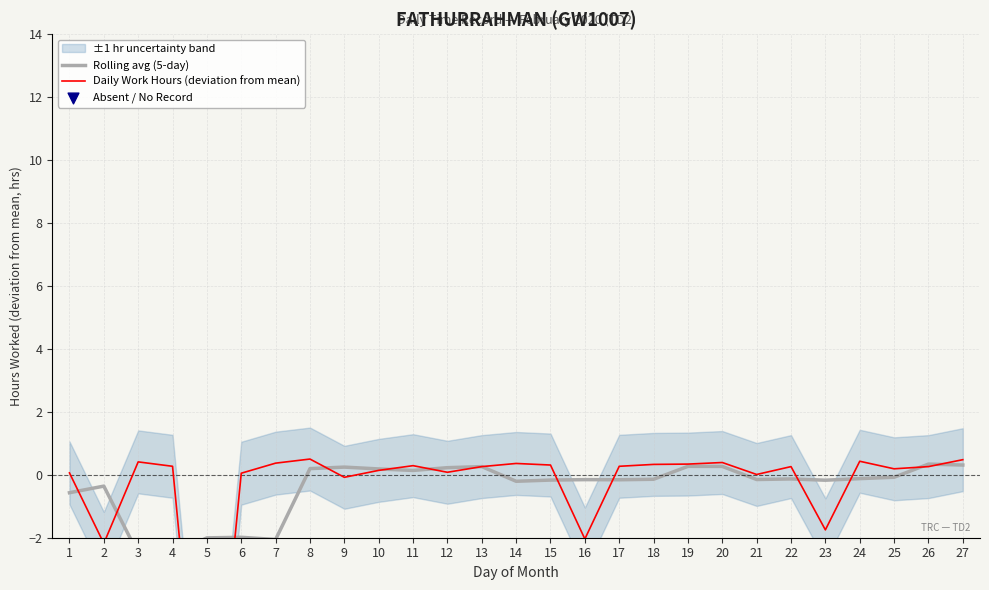

Which series contains the highest Y value?

Daily Work Hours (deviation from mean)